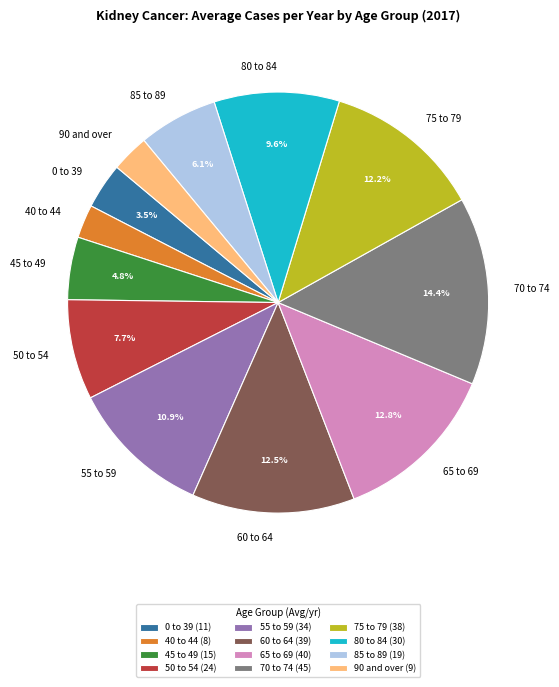

How many segments does this pie chart have?

12